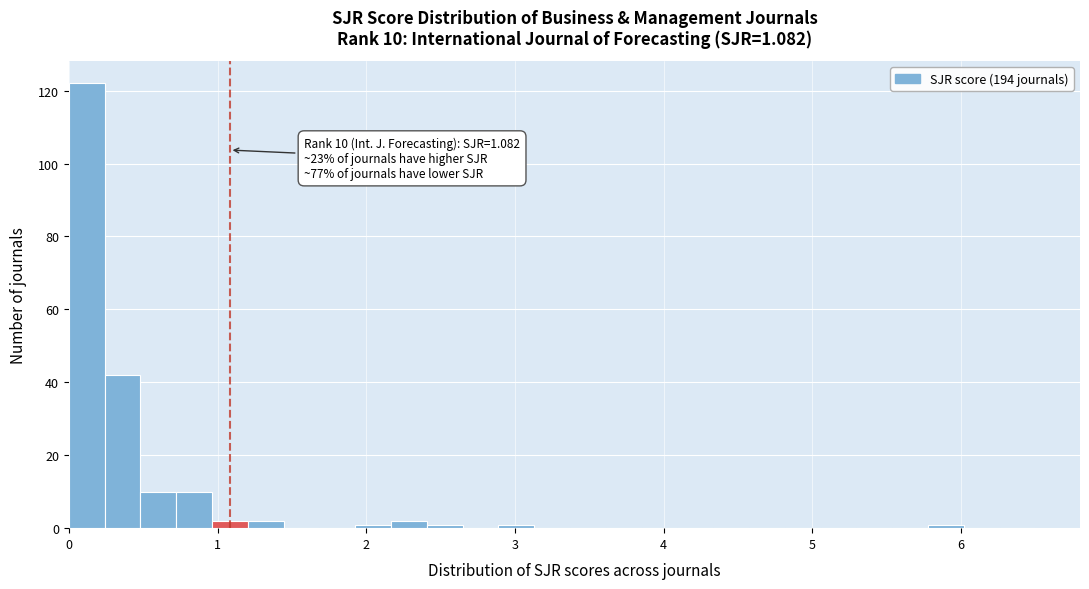

Read against the x-axis, roughly where is the centre of the tallest bar?

0.1